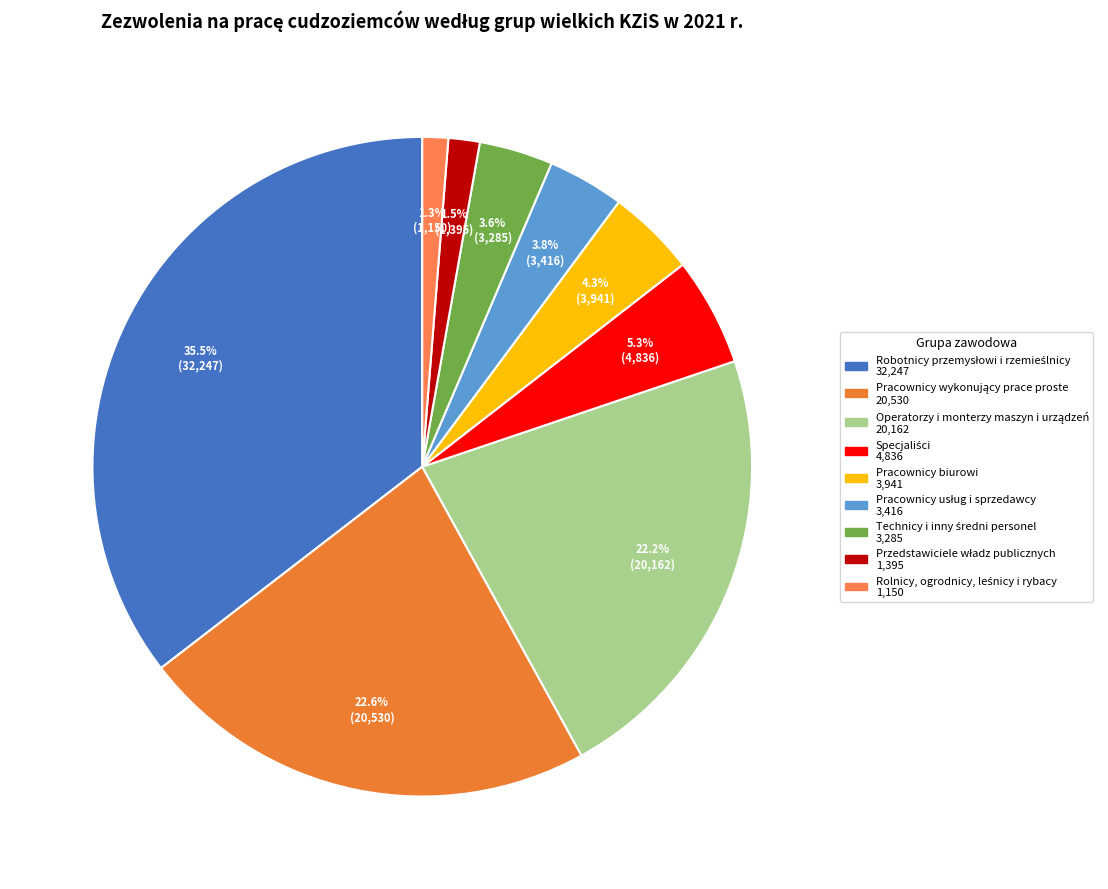

Is there any slice that represents more than half of the pie?

No